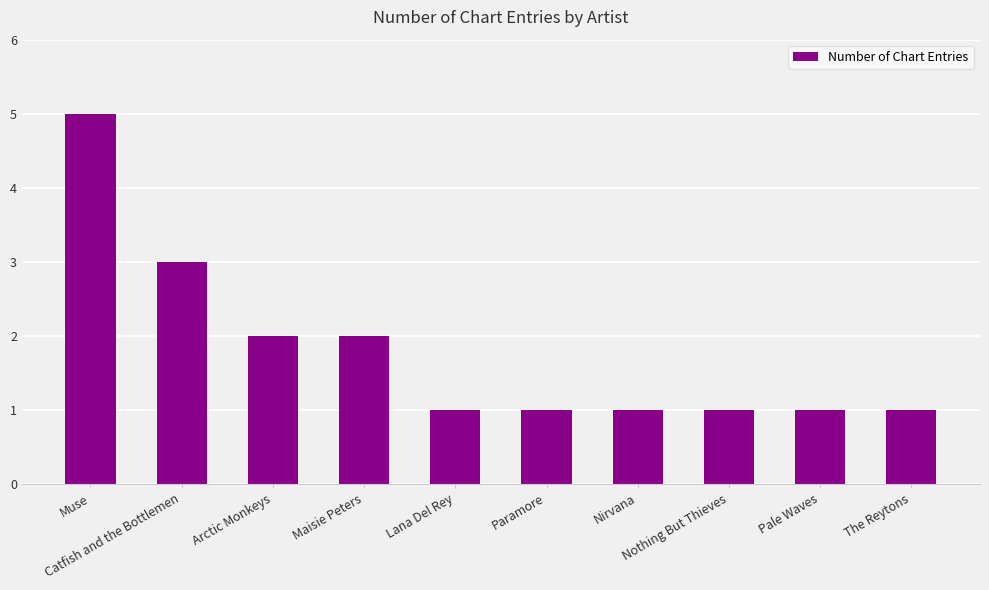

What is the average value?

2